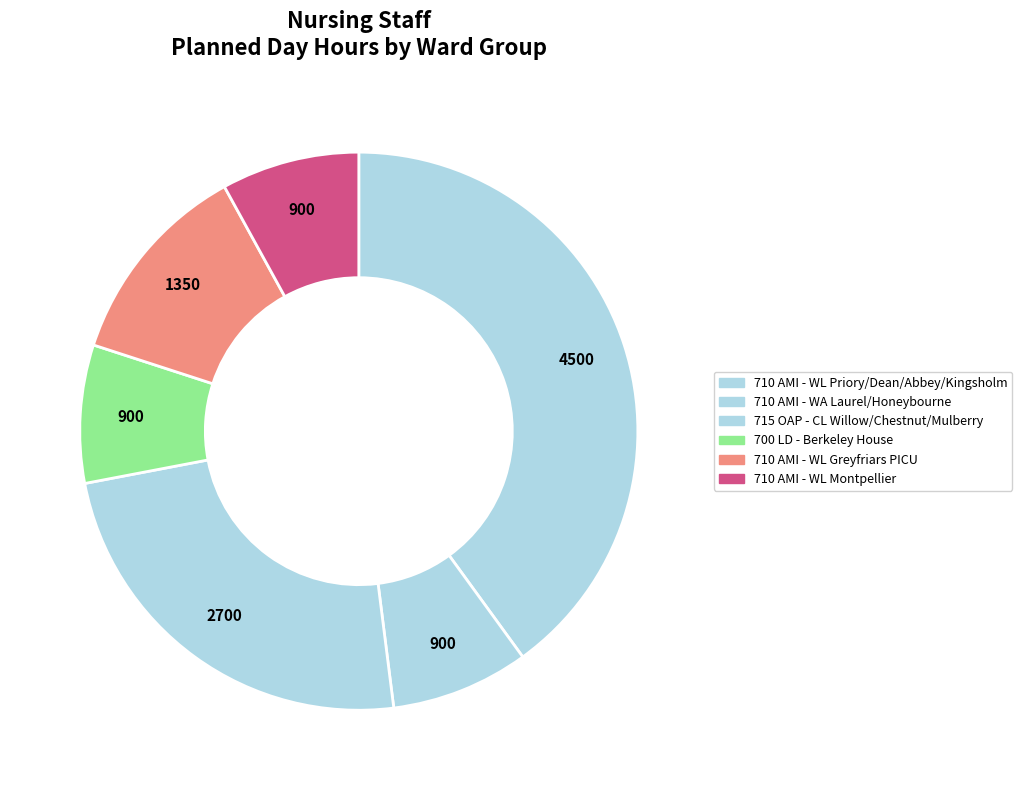

How many slices are in this pie chart?

6